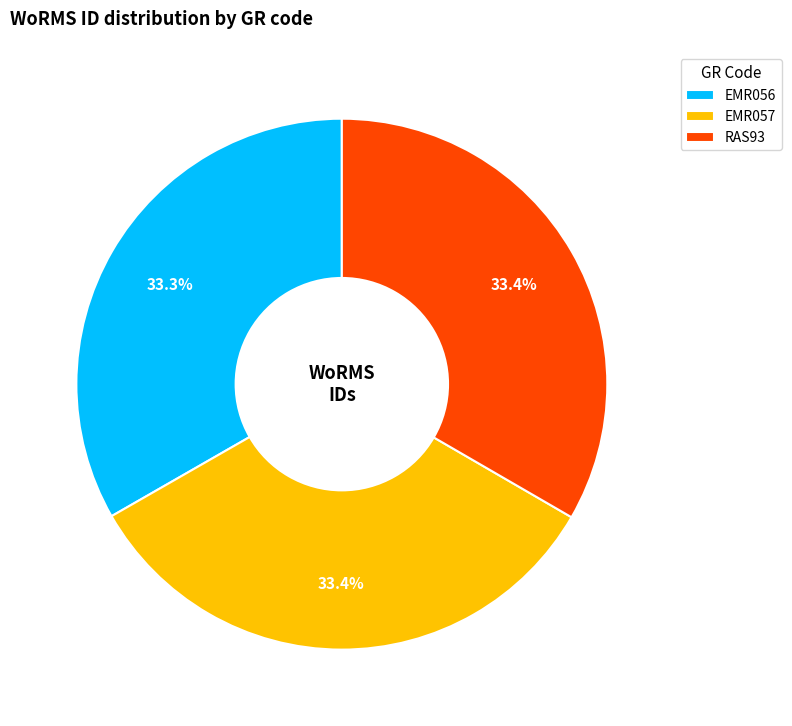

Combined, what portion of the pie is EMR057 and RAS93?

66.7%